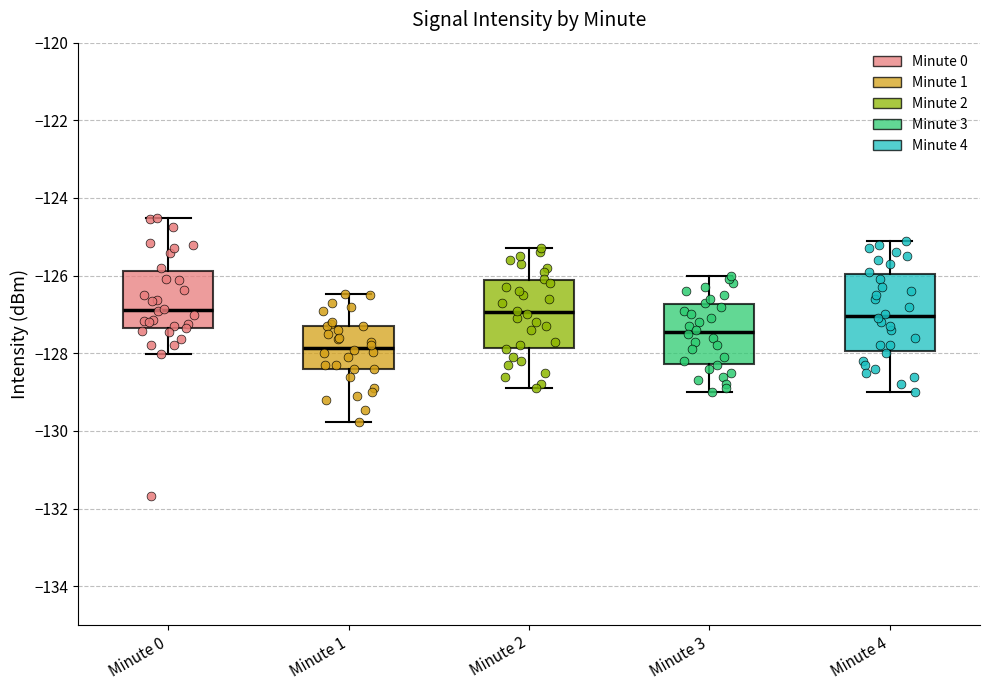

Reading left to right, read every box against the y-axis: the position of its median line, the range the box covers, and the ends of its whiskers. The values are not printed on the chart, so give them approximately, as read against the axis.

Minute 0: median -126.8, box -127.4 to -125.8, whiskers -128.0 to -124.6
Minute 1: median -127.8, box -128.4 to -127.2, whiskers -129.8 to -126.4
Minute 2: median -127.0, box -127.8 to -126.2, whiskers -128.8 to -125.2
Minute 3: median -127.4, box -128.2 to -126.8, whiskers -129.0 to -126.0
Minute 4: median -127.0, box -128.0 to -126.0, whiskers -129.0 to -125.0